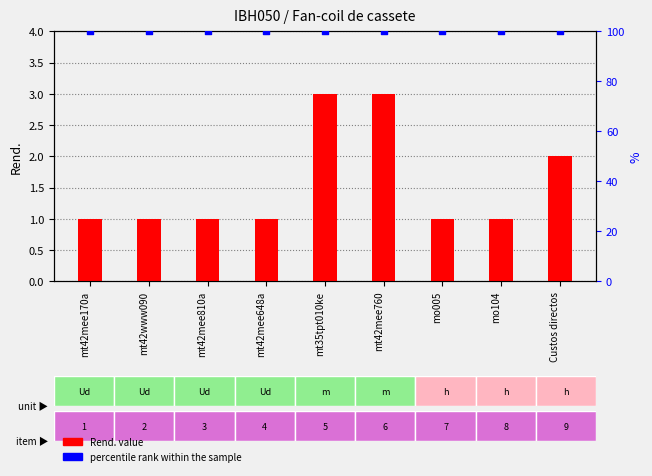

Is the value of percentile rank within the sample at mt42mee170a greater than the value of Rend. value at mt42mee170a?

Yes